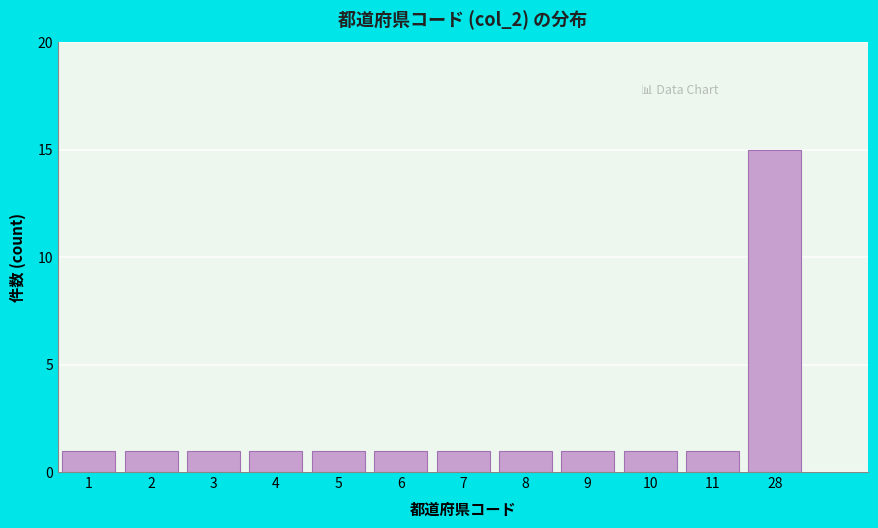

Reading left to right, transcribe all the data shown in this chart.

1	1	1	1	1	1	1	1	1	1	1	15